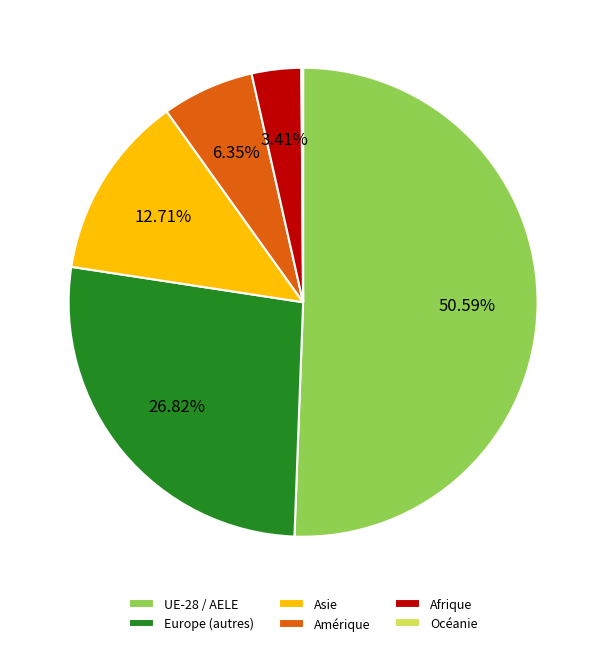

Which category accounts for the majority?

UE-28 / AELE